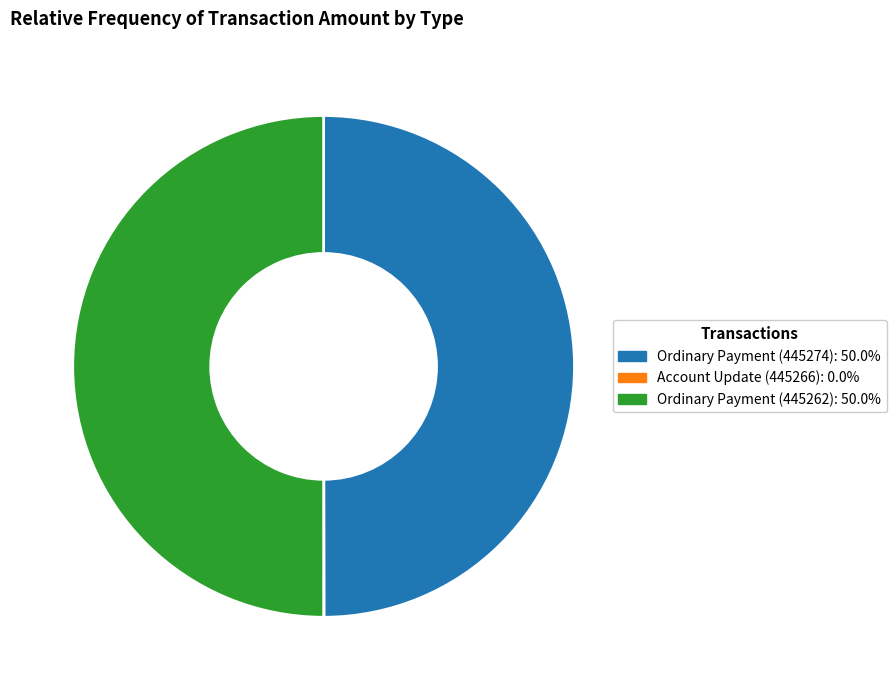

Do Ordinary Payment (445262) and Ordinary Payment (445274) together represent more than half of the pie?

Yes